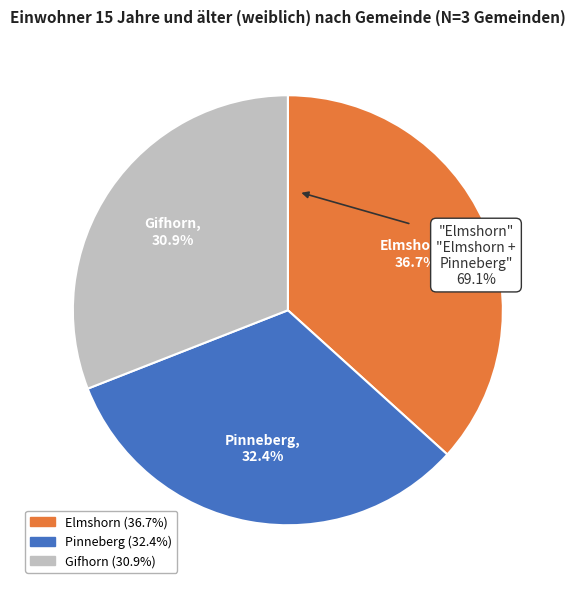

Rank the categories by value from lowest to highest.

Gifhorn, Pinneberg, Elmshorn